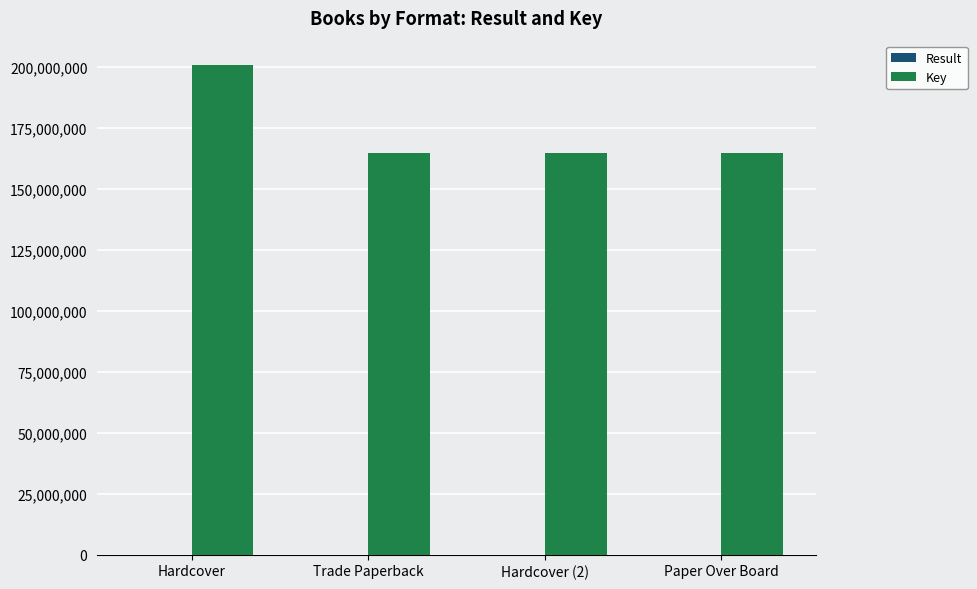

How many groups of bars are there?

4